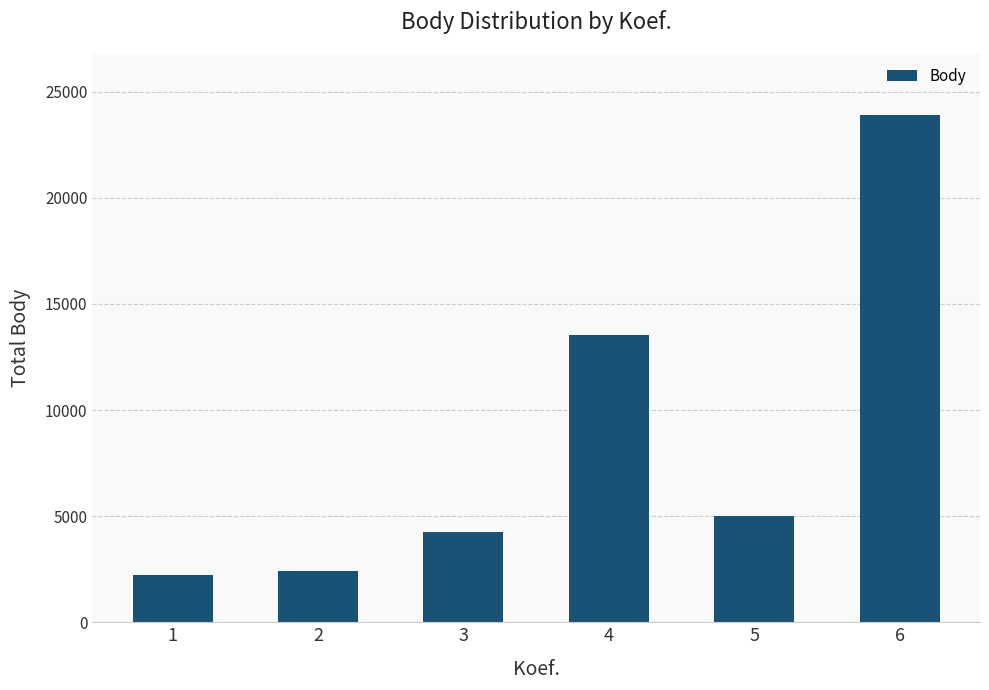

True or false: the data shows 2058 at 5.

False